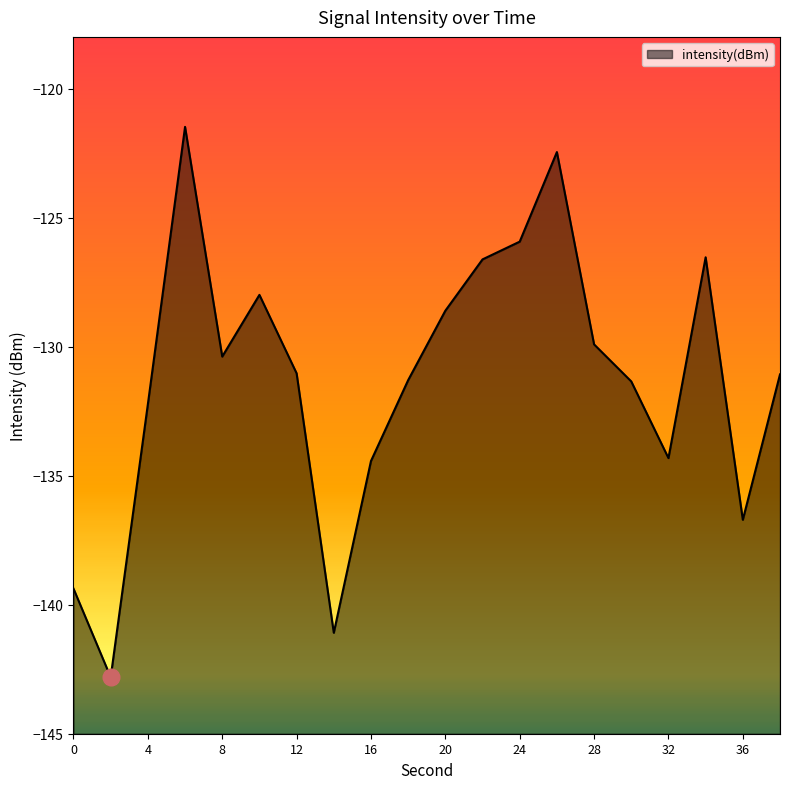

Read the value at 2.

-142.8